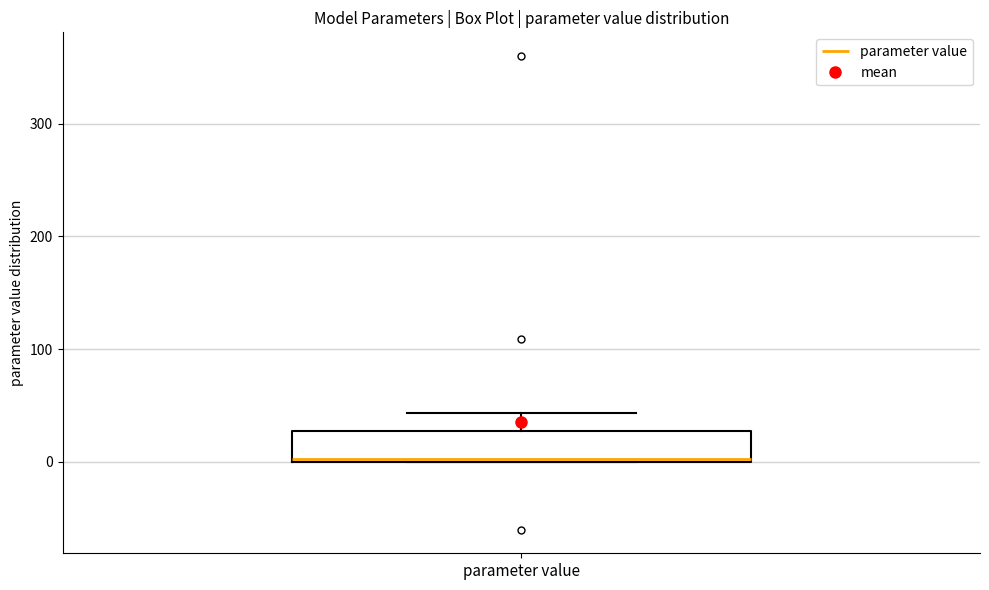

Read this box plot against the y-axis: the position of the median line, the range covered by the box, and the ends of both whiskers. The values are not printed on the chart, so give them approximately, as read against the axis.

median 0, box 0 to 30, whiskers 0 to 40